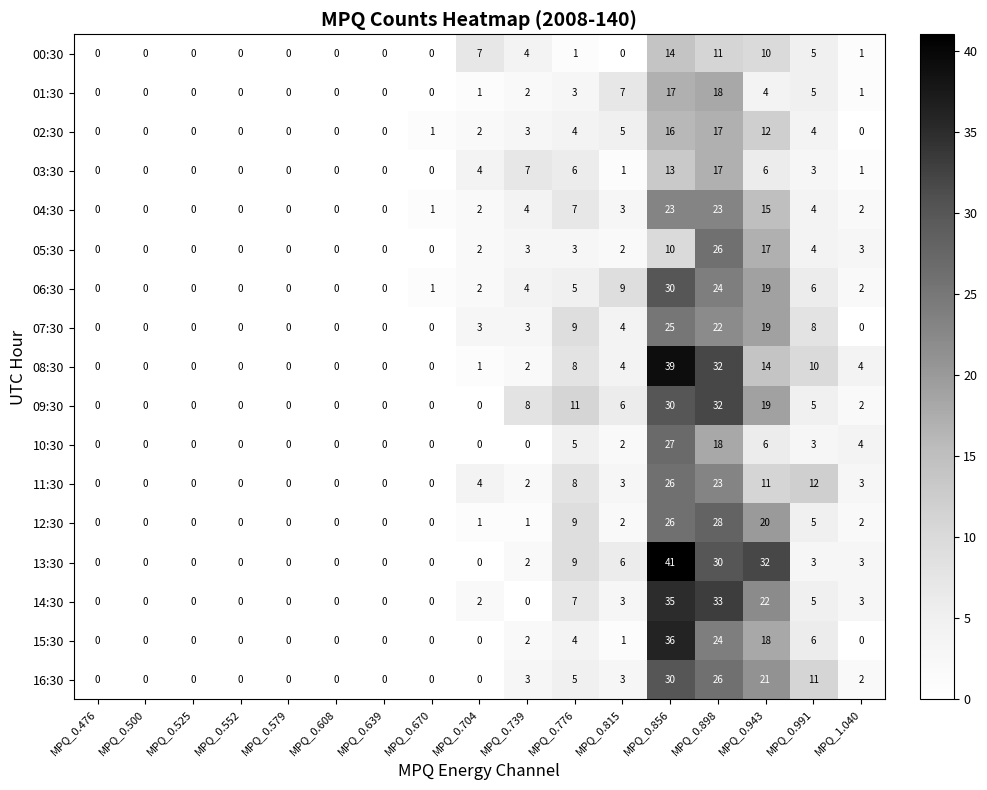

Which series has the widest spread of values?

13:30